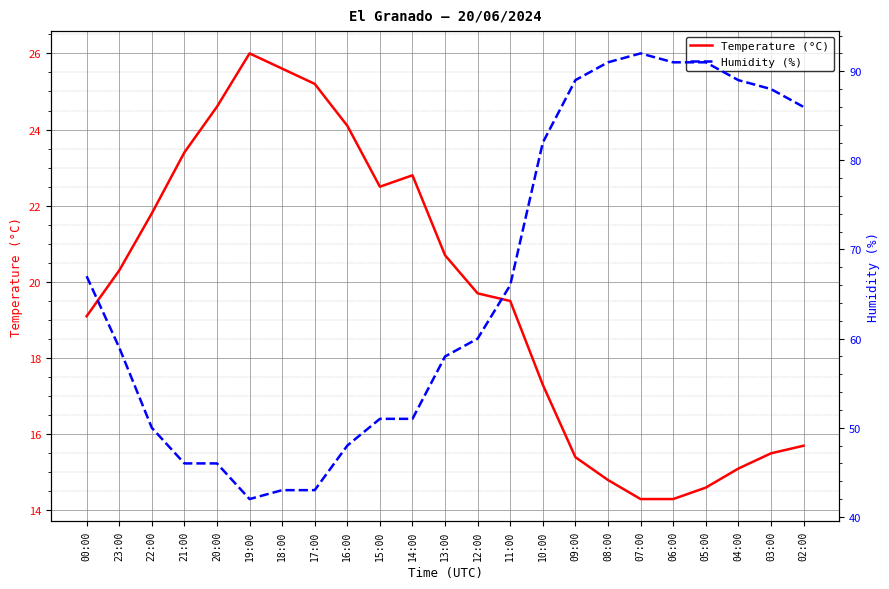

How many values in the Humidity (%) series exceed 60?

11